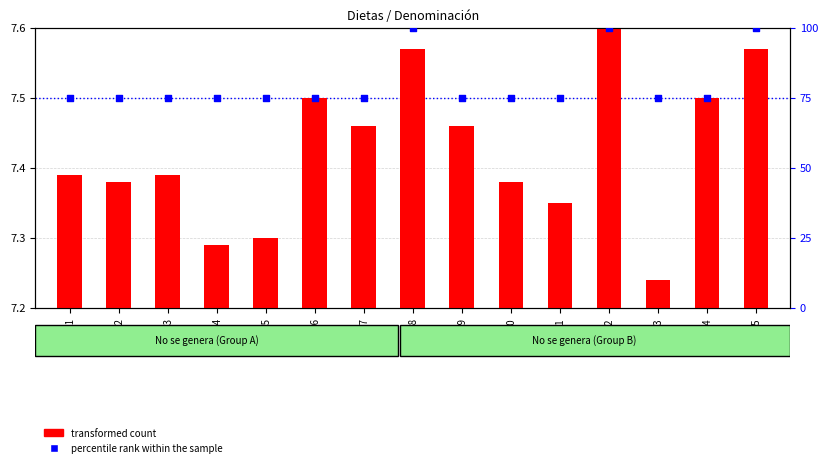

Which series contains the lowest Y value?

transformed count